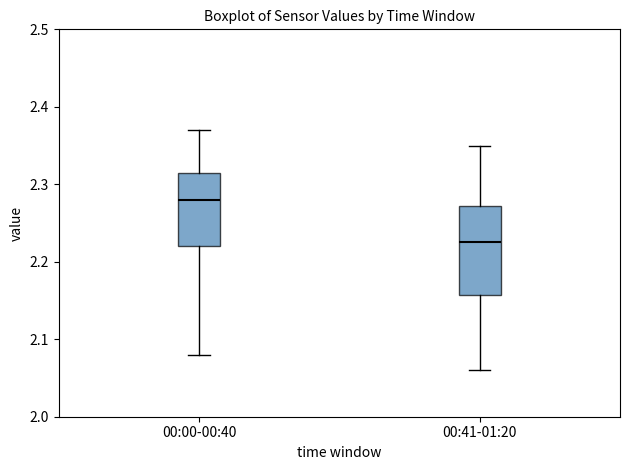

Which box is the tallest, from its lower edge to its upper edge?

00:41-01:20